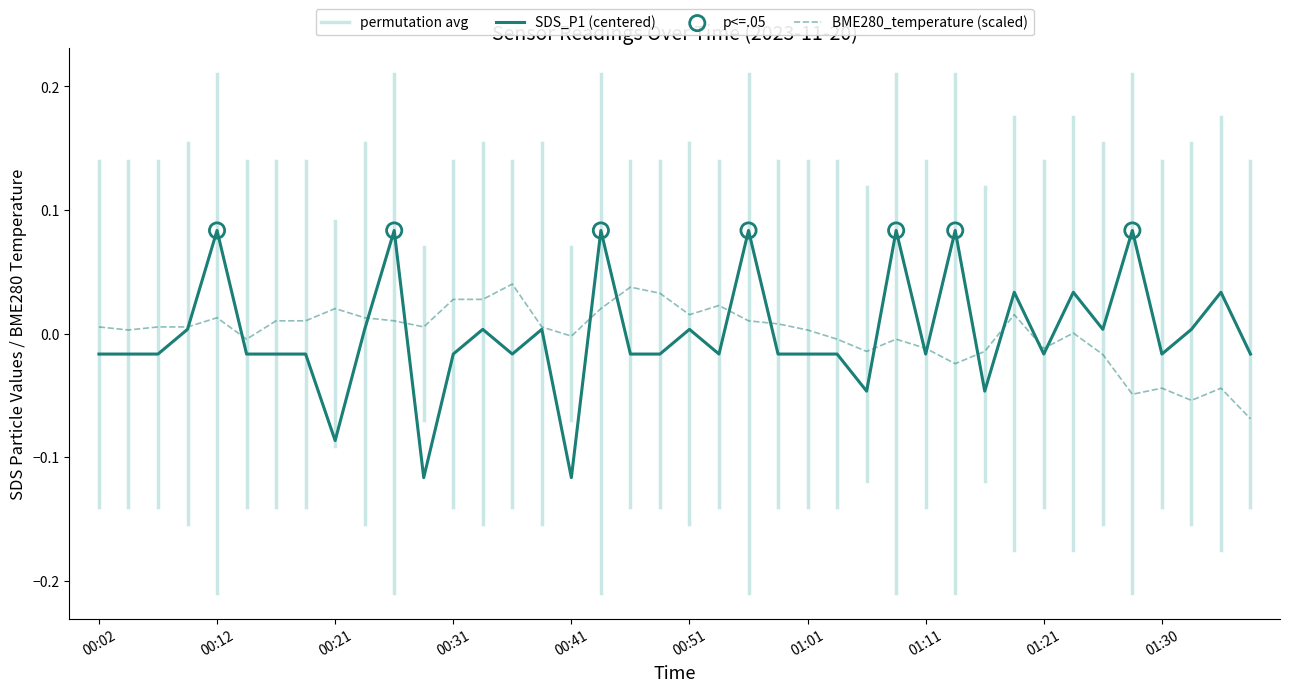

Rank the series by their maximum value, from highest to lowest.

SDS_P1 (centered), BME280_temperature (scaled)